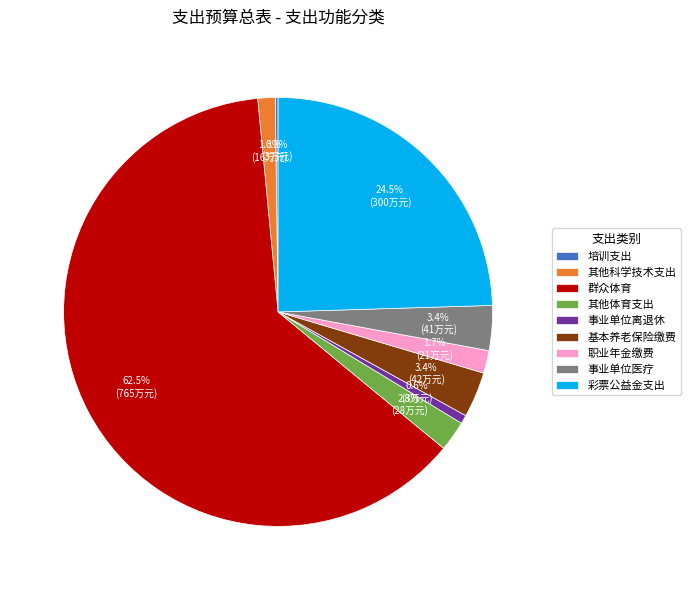

Which has a higher value, 彩票公益金支出 or 事业单位离退休?

彩票公益金支出